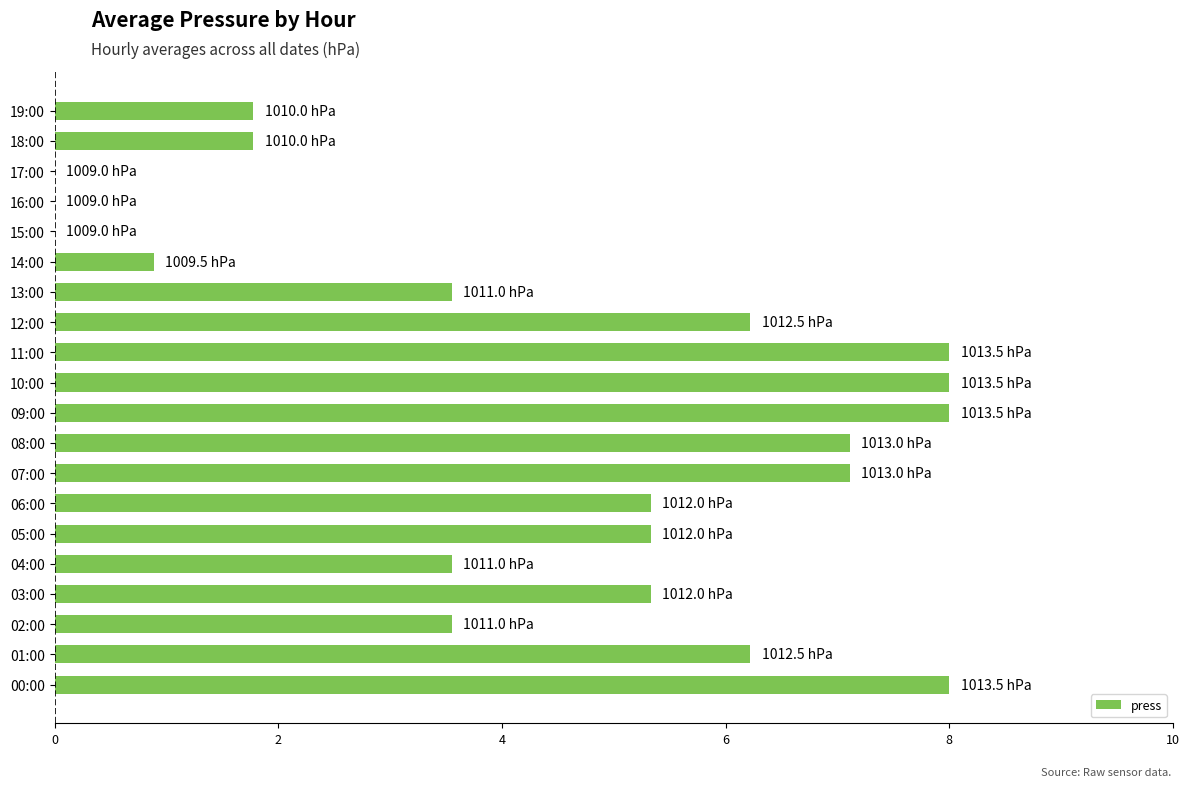

How many data points does each series have?

20